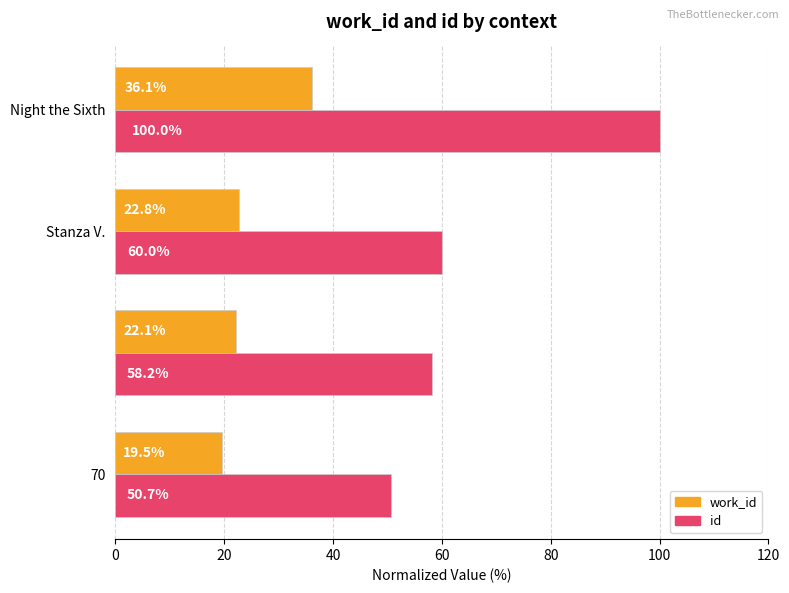

What are all the series names shown in the legend?

work_id, id